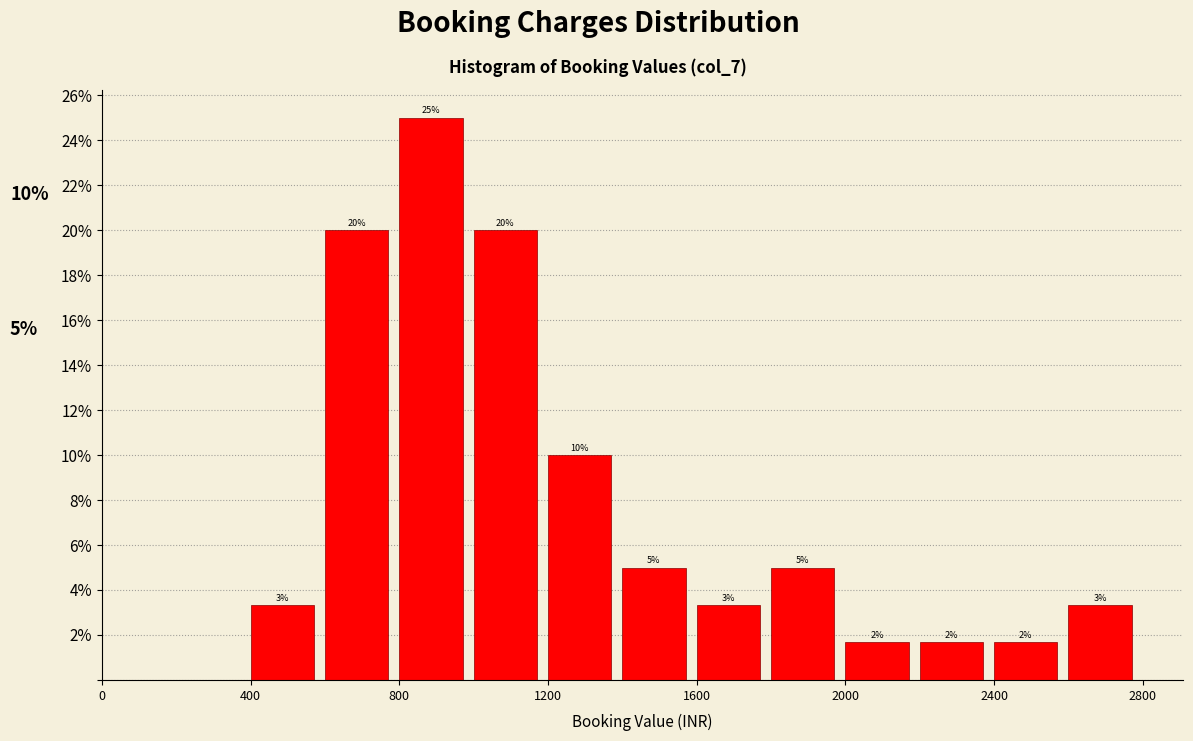

Which range on the x-axis has the tallest bar?

800 to 1000